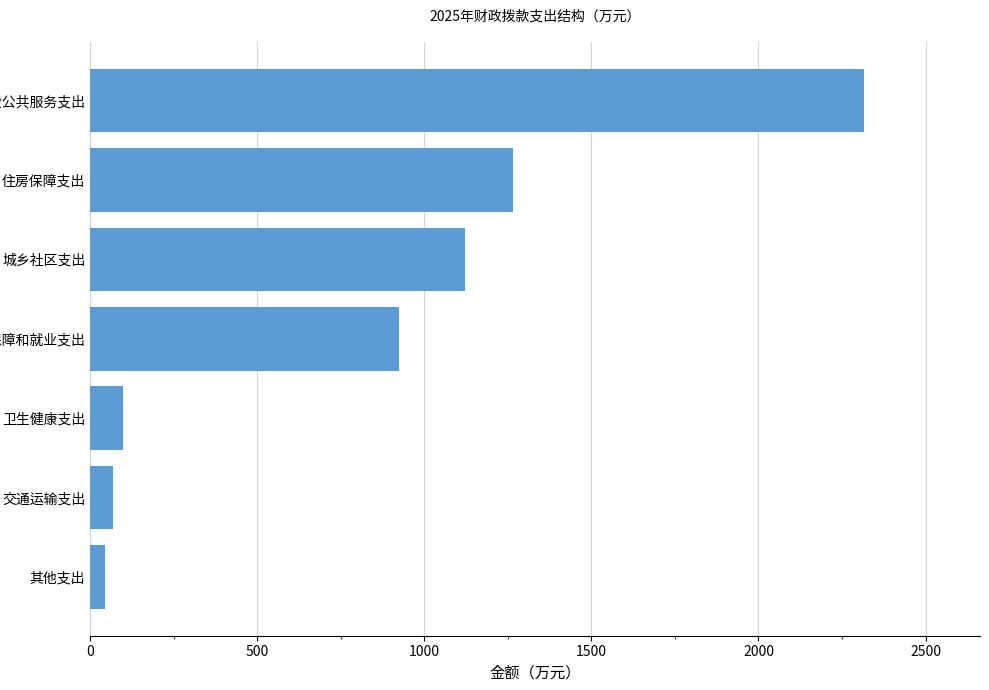

Approximately how many times larger is the value at 城乡社区支出 compared to 交通运输支出?

16.2